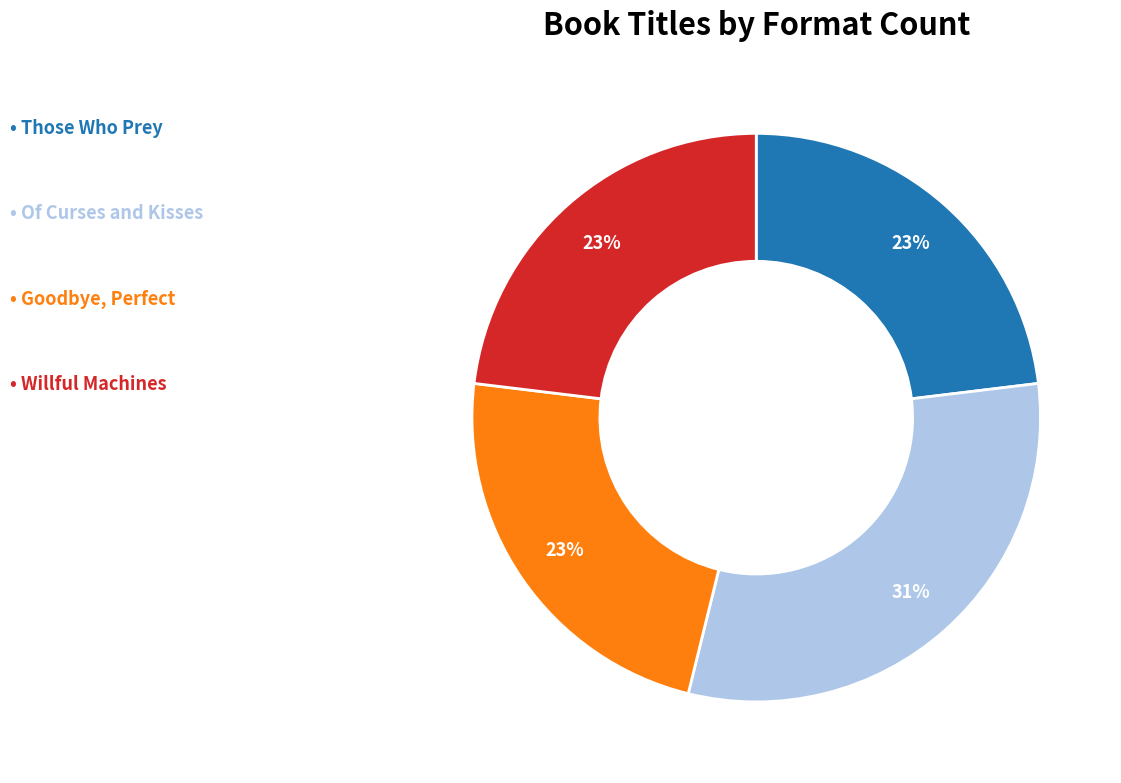

To the nearest percent, what is the average slice percentage?

25%